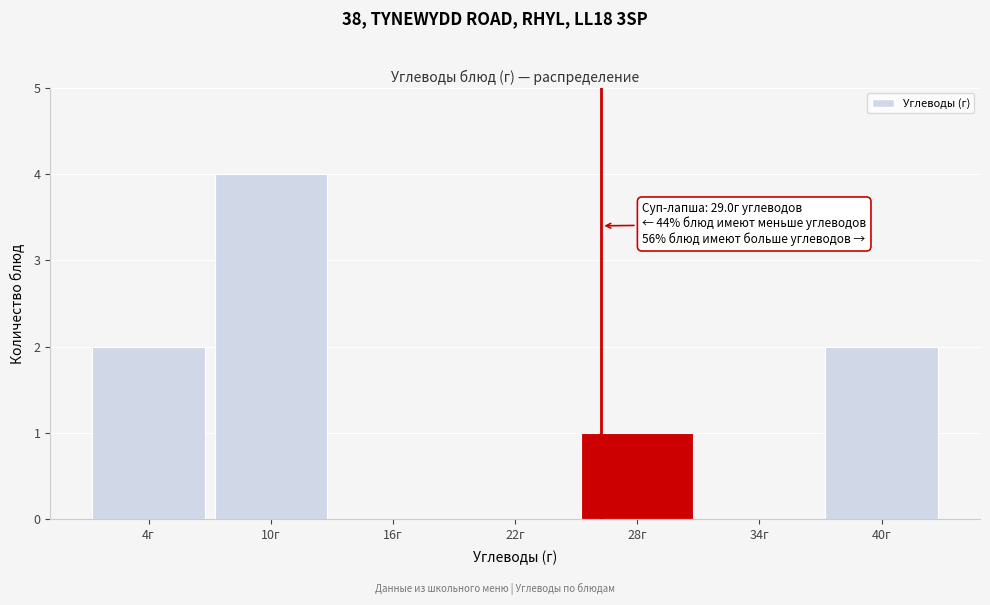

Reading left to right, transcribe all the data shown in this chart.

4г=2	10г=4	16г=0	22г=0	28г=1	34г=0	40г=2